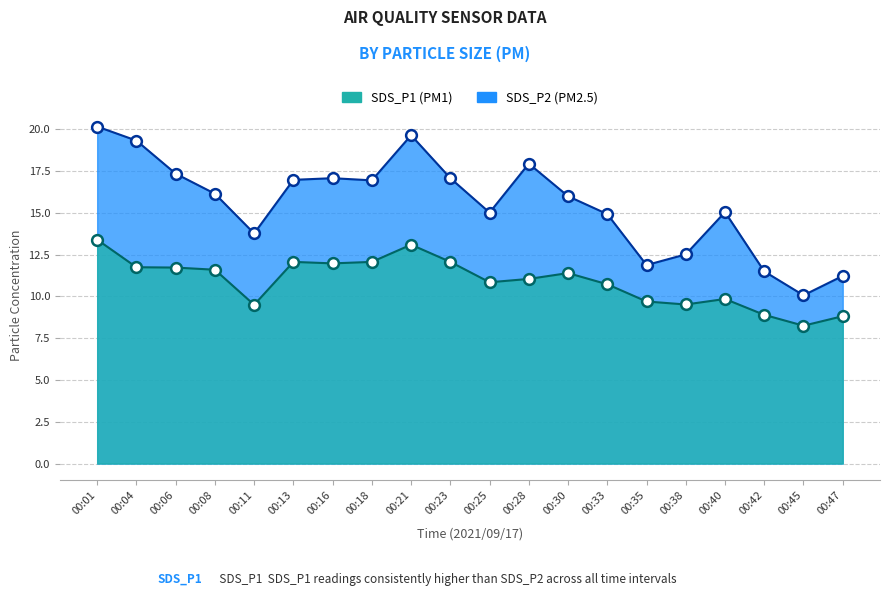

Which series contains the lowest Y value?

SDS_P2